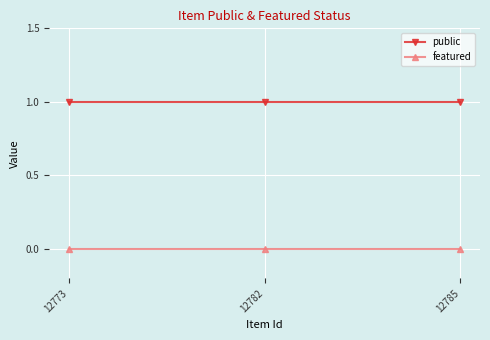

Reading right to left, extract all data points from this chart.

public: 12785=1	12782=1	12773=1
featured: 12785=0	12782=0	12773=0